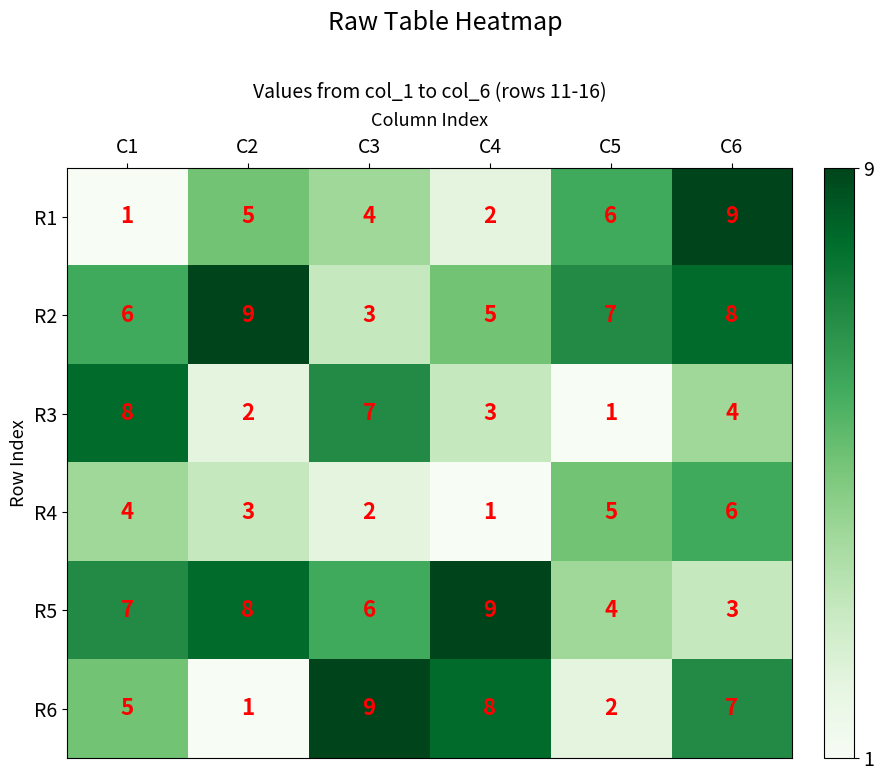

What is the sum of the R3 values at C1 and C6?

12